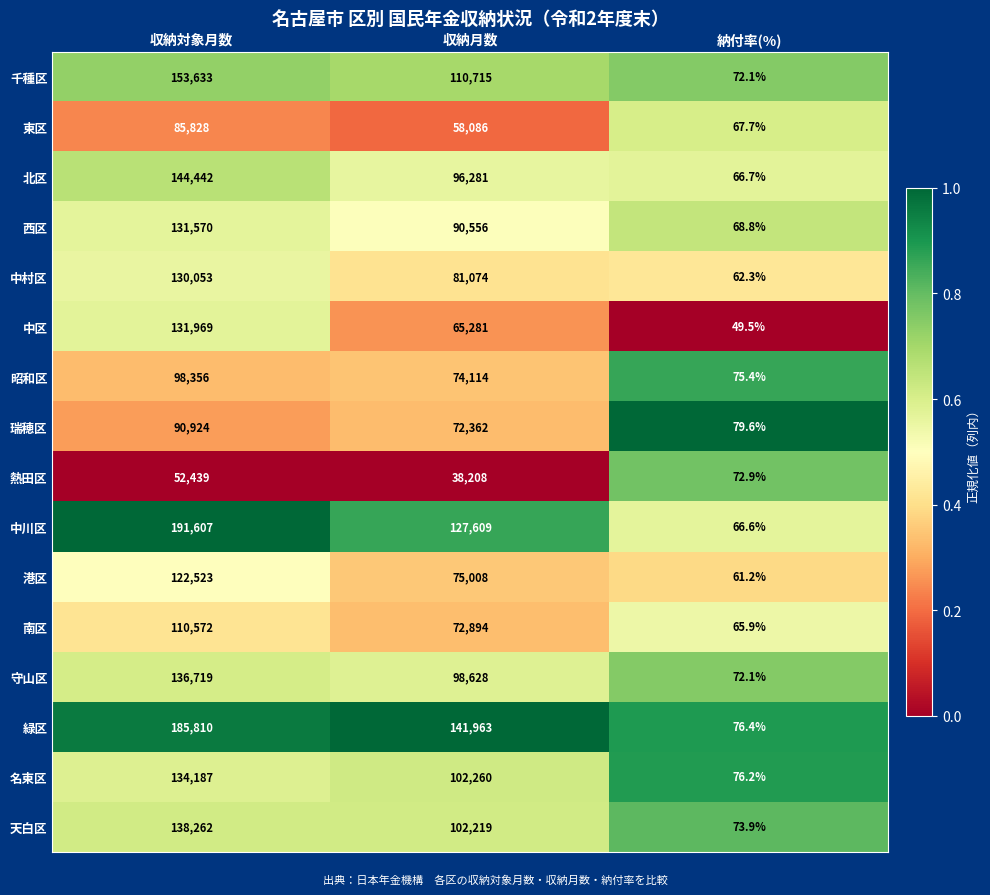

Where is 千種区 nearest to the value 76852?

収納月数